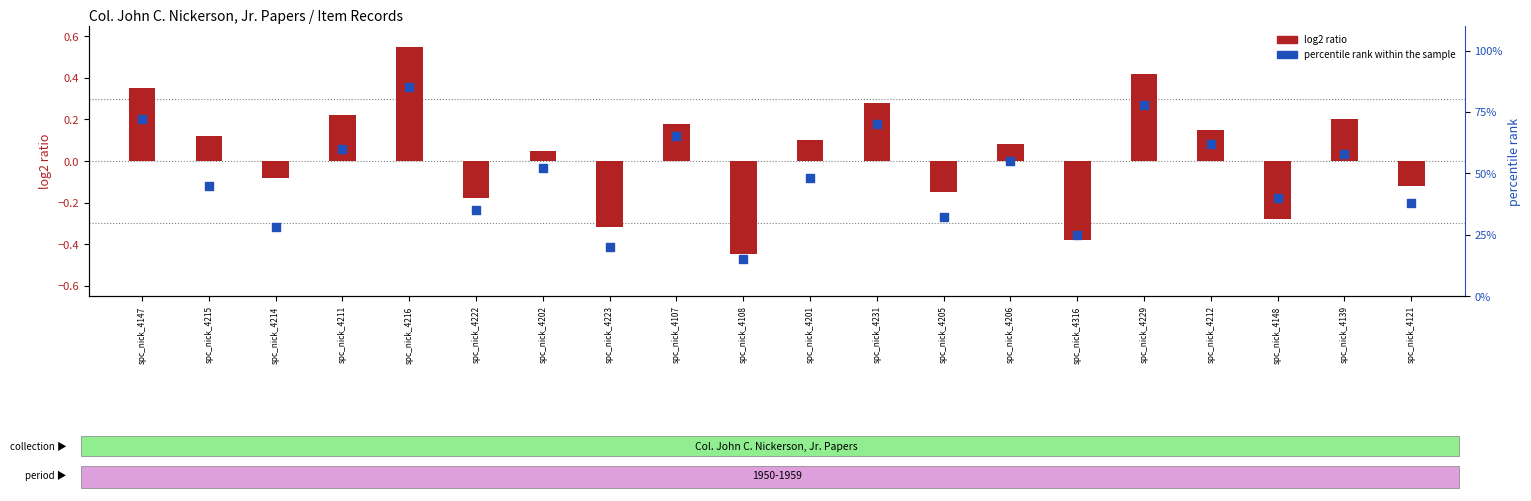

At which category is the sum across all series the highest?

spc_nick_4216